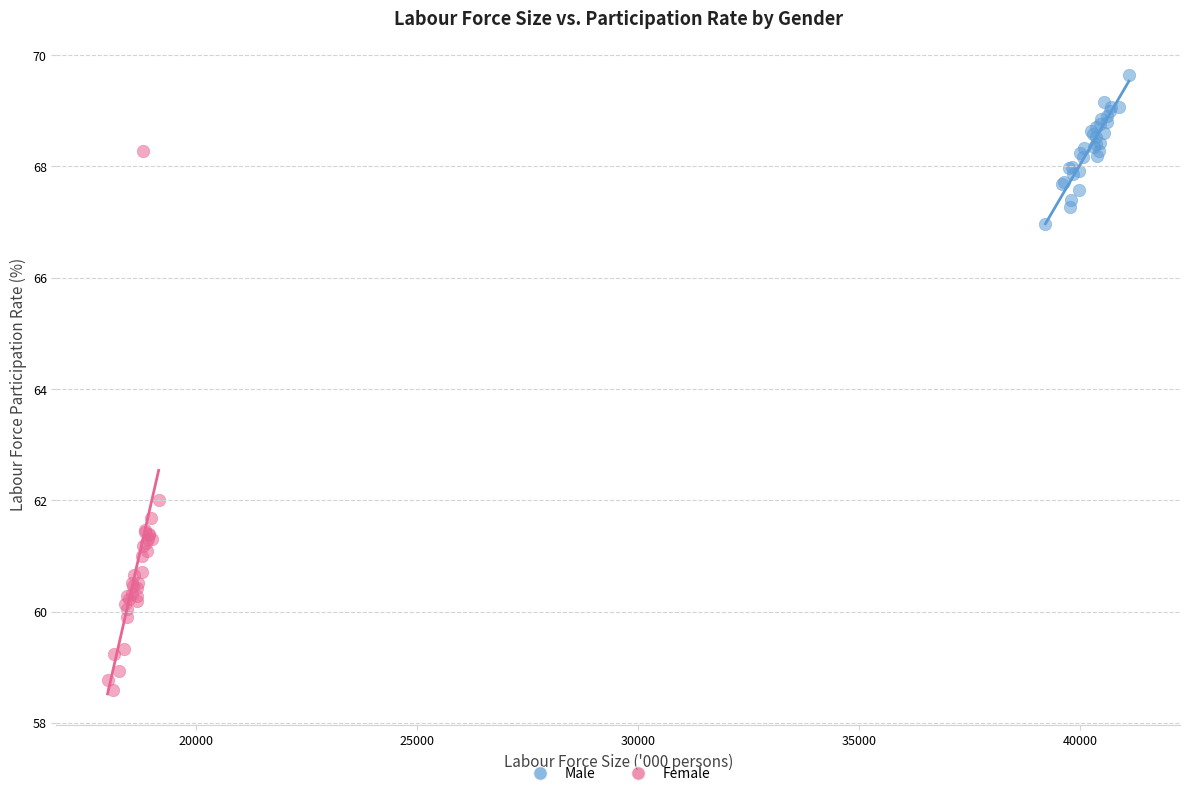

Which series has the widest spread of Y values?

Female